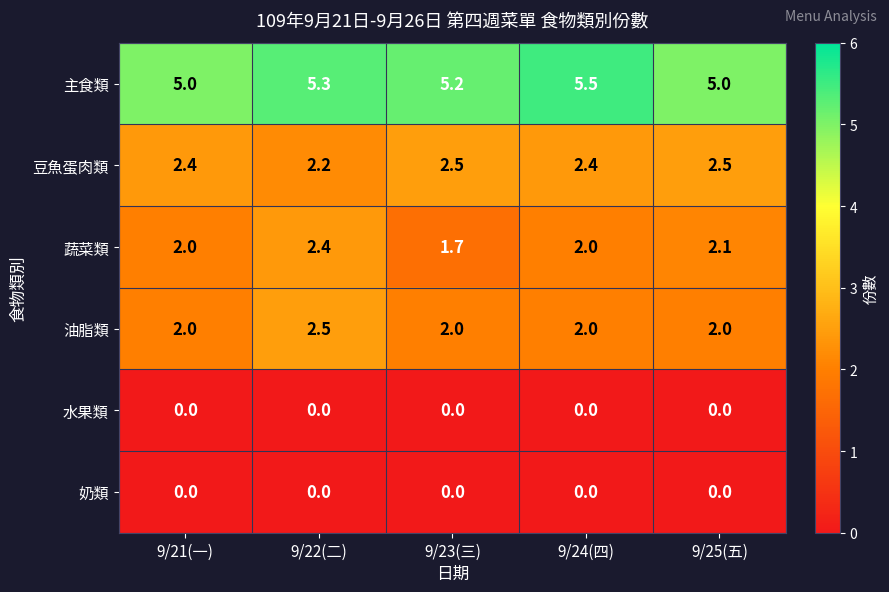

True or false: 豆魚蛋肉類 has a value of 2.4 at 9/21(一).

True